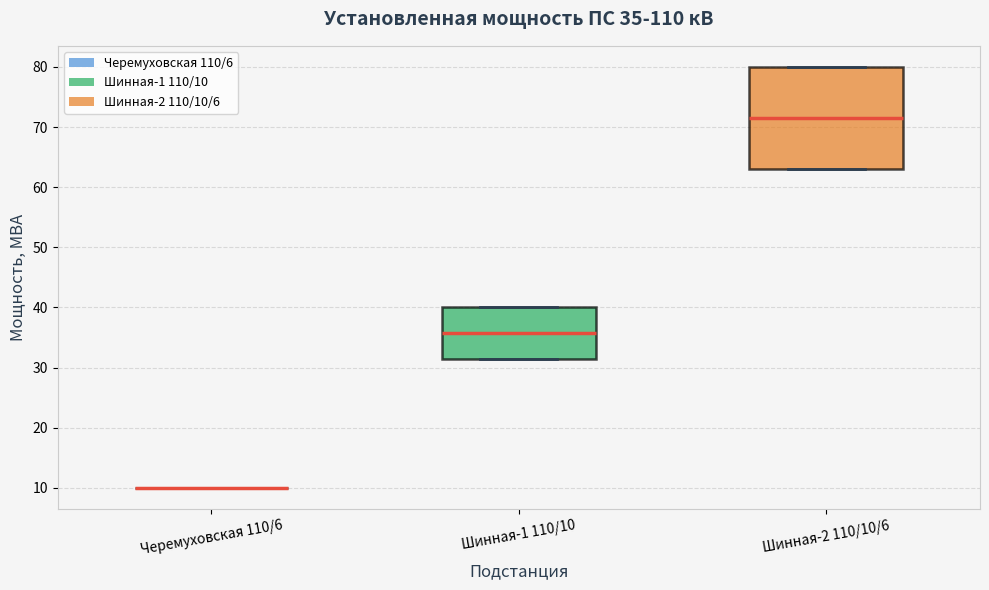

Which box is the tallest, from its lower edge to its upper edge?

Шинная-2 110/10/6